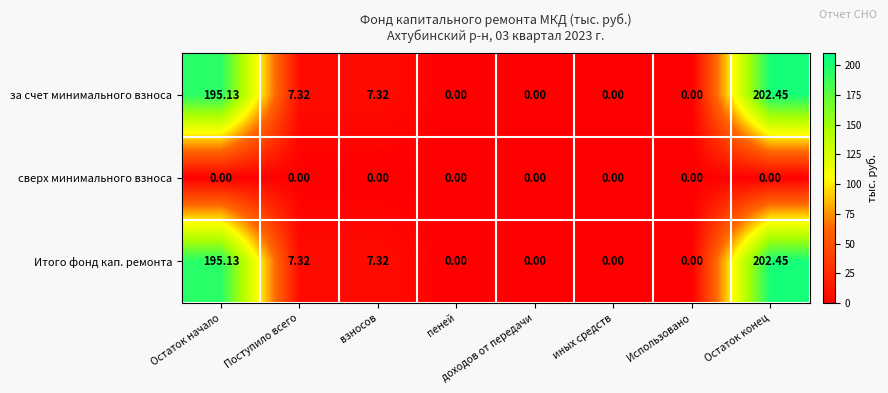

How many distinct data groups are displayed?

3